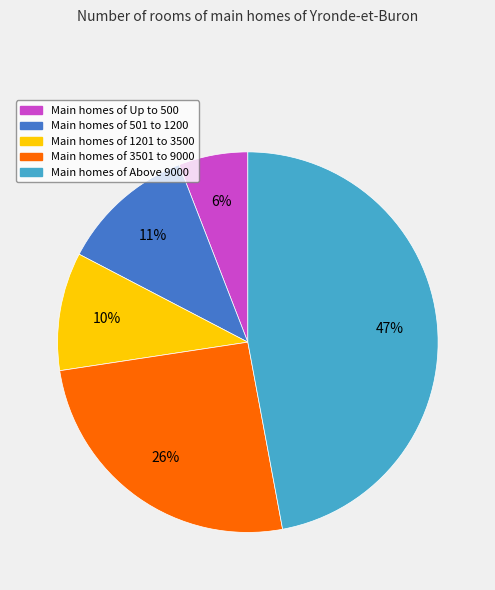

Is there any slice that represents more than half of the pie?

No